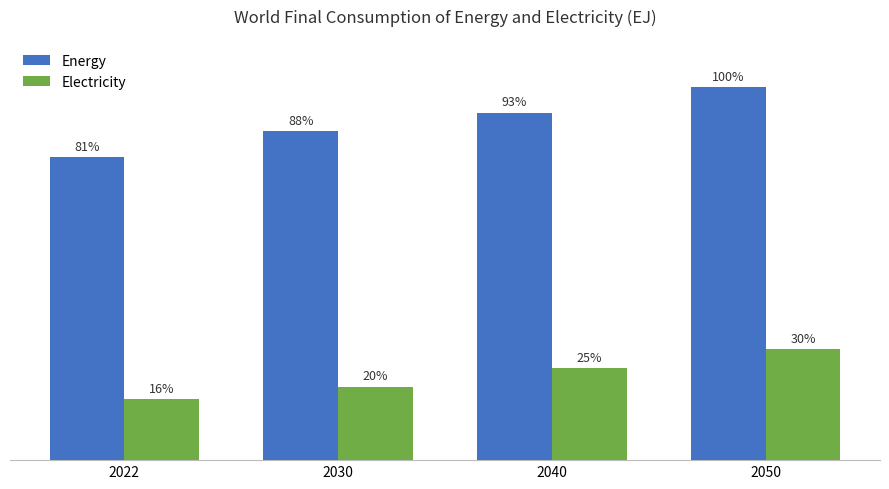

Which series has the largest total across all categories?

Energy